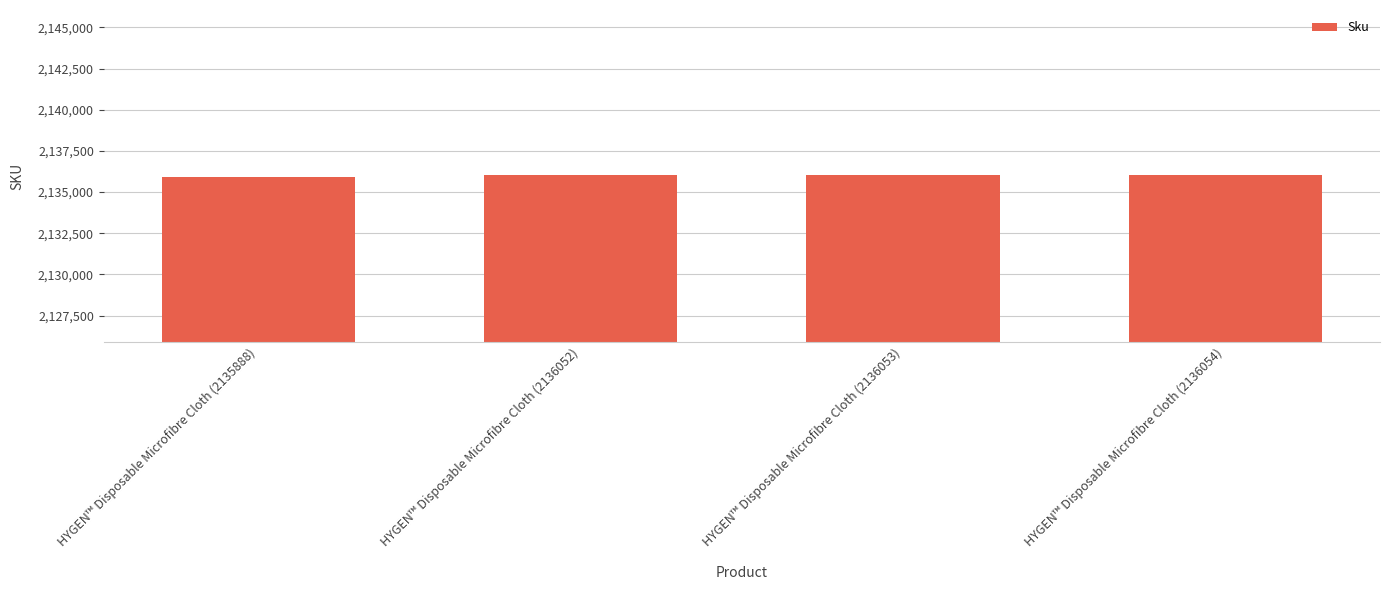

How many bars are there in total?

4